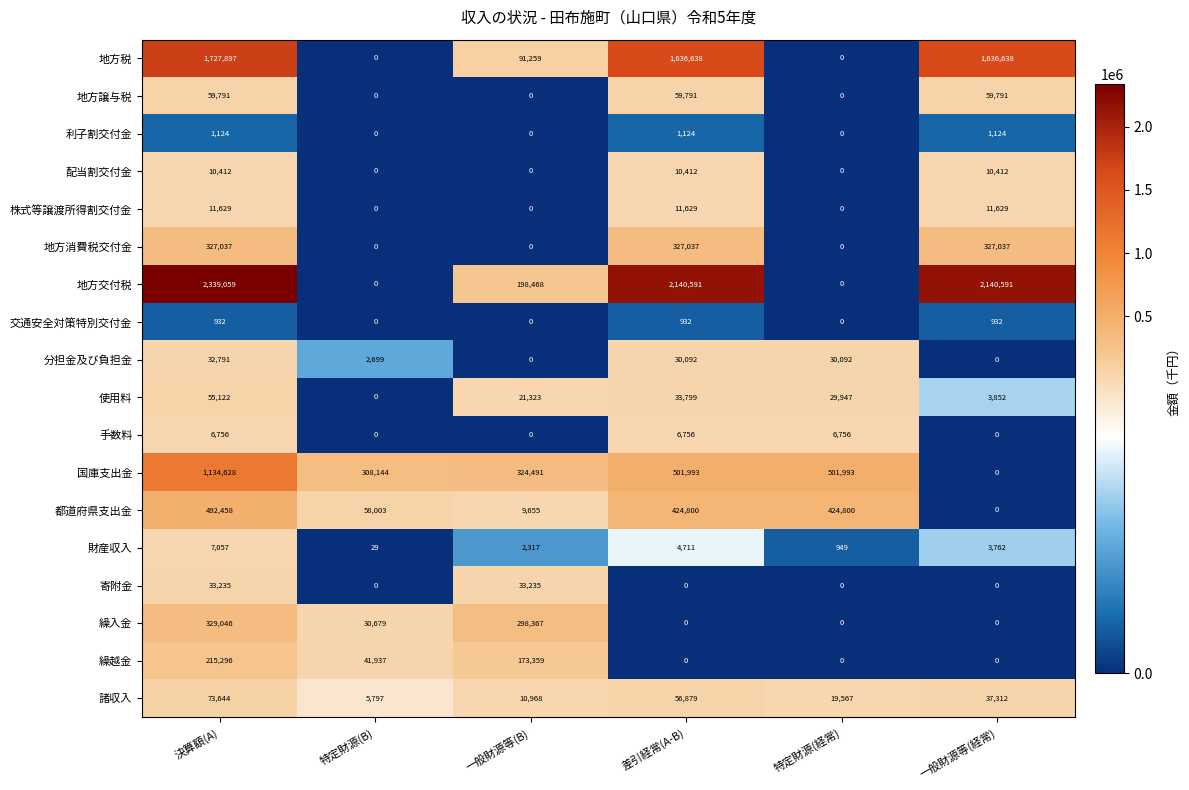

True or false: 地方税 has a value of 1636638 at 差引経常(A-B).

True